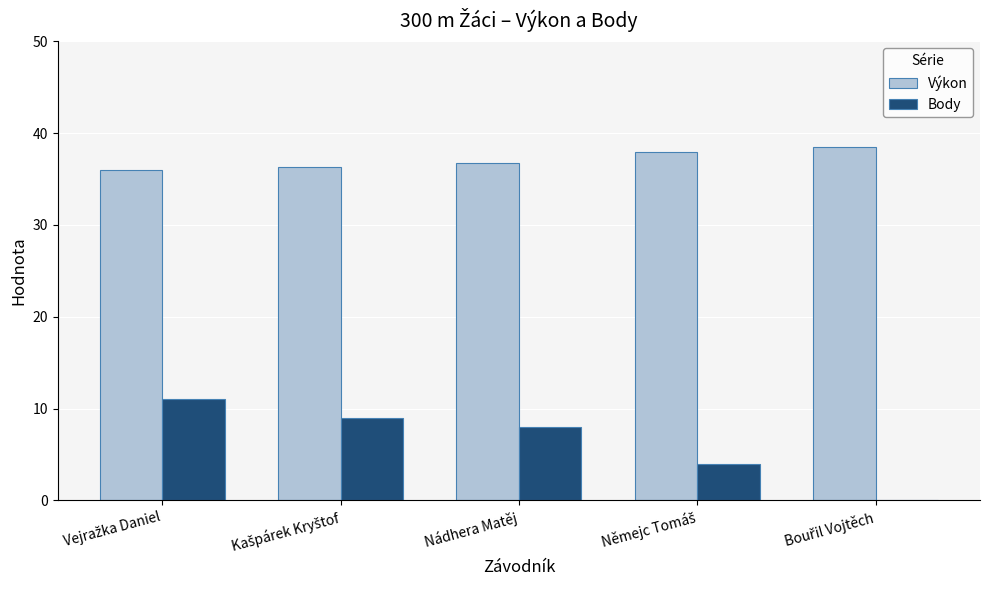

What is the sum of all Výkon values?

185.6